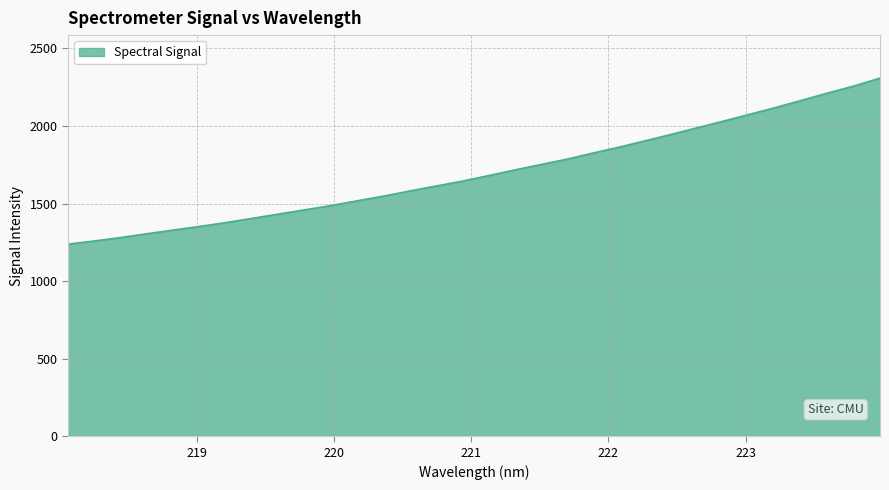

What is the difference between the maximum and minimum values?

1070.3